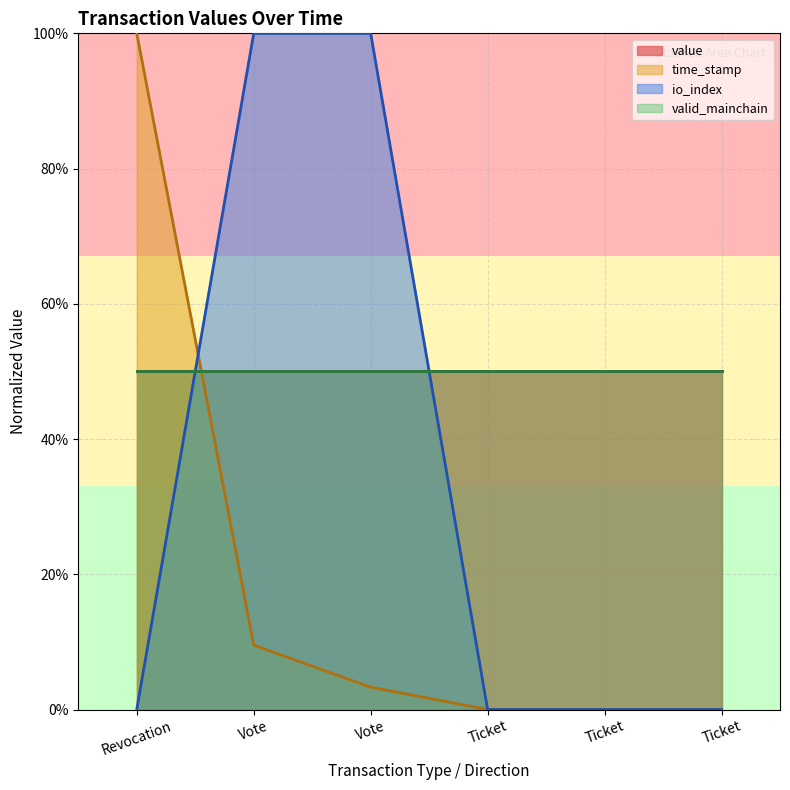

What is the spread (max minus min) of values at Vote(-1)?

0.9